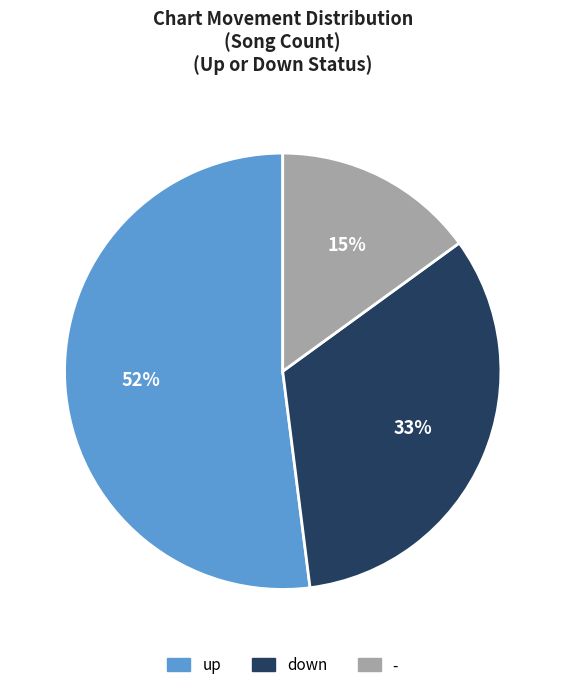

The - slice represents 1% of the pie. True or false?

False